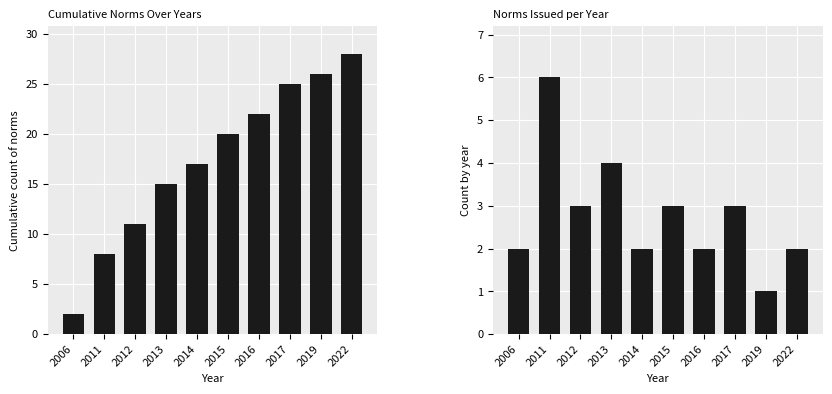

Which series has the widest spread of values?

Cumulative Count